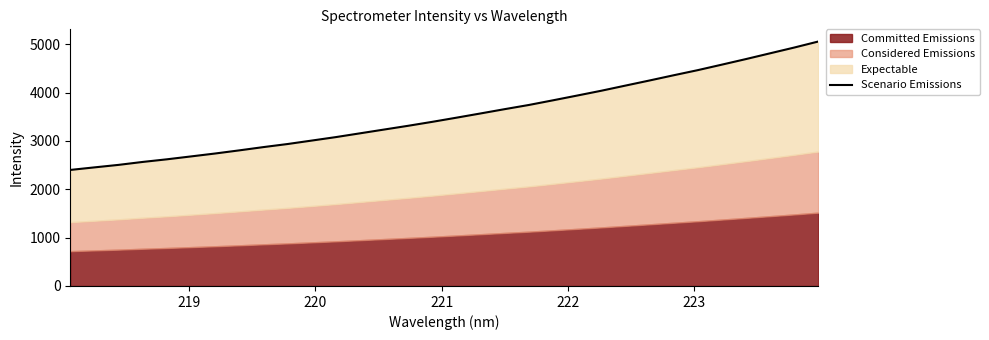

What is the minimum value shown in the chart?

2399.1